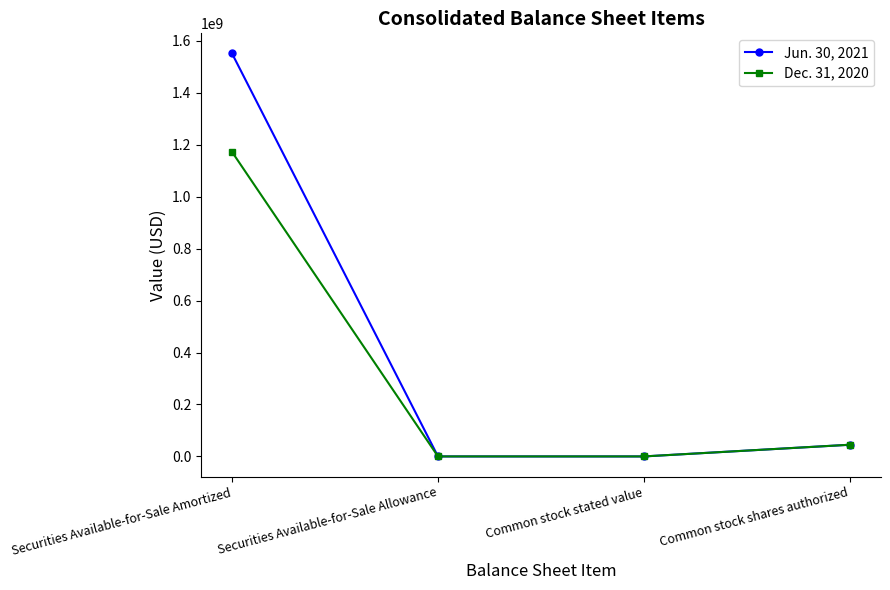

What is the label of the 3rd point from the left?

Common stock stated value